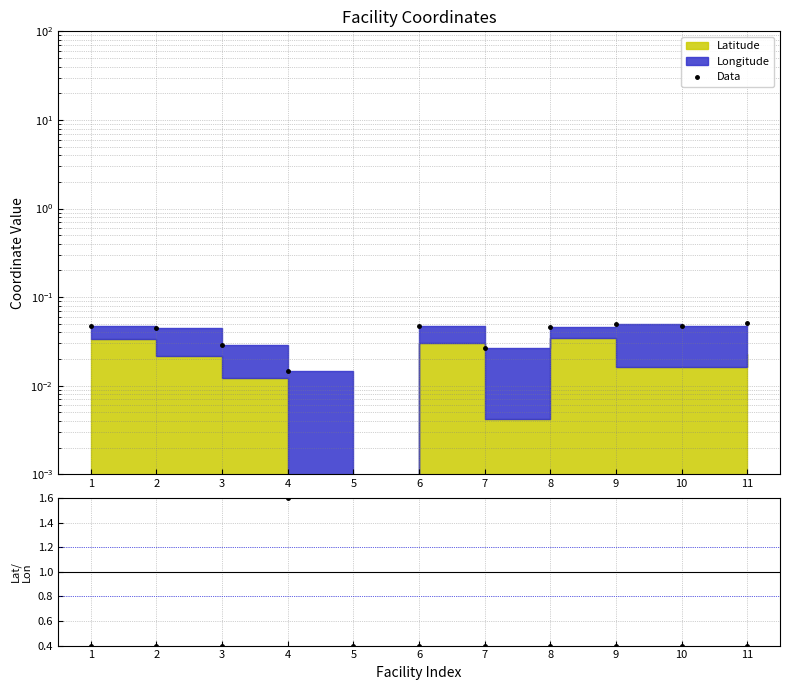

Reading right to left, transcribe all the data shown in this chart.

Data: 0.1	0.0	0.0	0.0	0.0	0.0	0.0	0.0	0.0	0.0	0.0
Ratio: 0.4	0.4	0.4	0.4	0.4	0.4	0.4	1.6	0.4	0.4	0.4